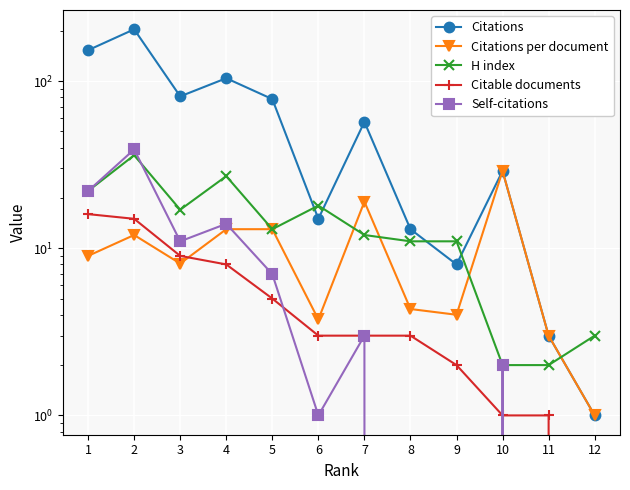

Reading left to right, extract all data points from this chart.

Citations: 1=153.0	2=204.0	3=81.0	4=104.0	5=78.0	6=15.0	7=57.0	8=13.0	9=8.0	10=29.0	11=3.0	12=1.0
Citations per document: 1=9.0	2=12.0	3=8.1	4=13.0	5=13.0	6=3.8	7=19.0	8=4.3	9=4.0	10=29.0	11=3.0	12=1.0
H index: 1=22.0	2=36.0	3=17.0	4=27.0	5=13.0	6=18.0	7=12.0	8=11.0	9=11.0	10=2.0	11=2.0	12=3.0
Citable documents: 1=16.0	2=15.0	3=9.0	4=8.0	5=5.0	6=3.0	7=3.0	8=3.0	9=2.0	10=1.0	11=1.0	12=0.0
Self-citations: 1=22.0	2=39.0	3=11.0	4=14.0	5=7.0	6=1.0	7=3.0	8=0.0	9=0.0	10=2.0	11=0.0	12=0.0